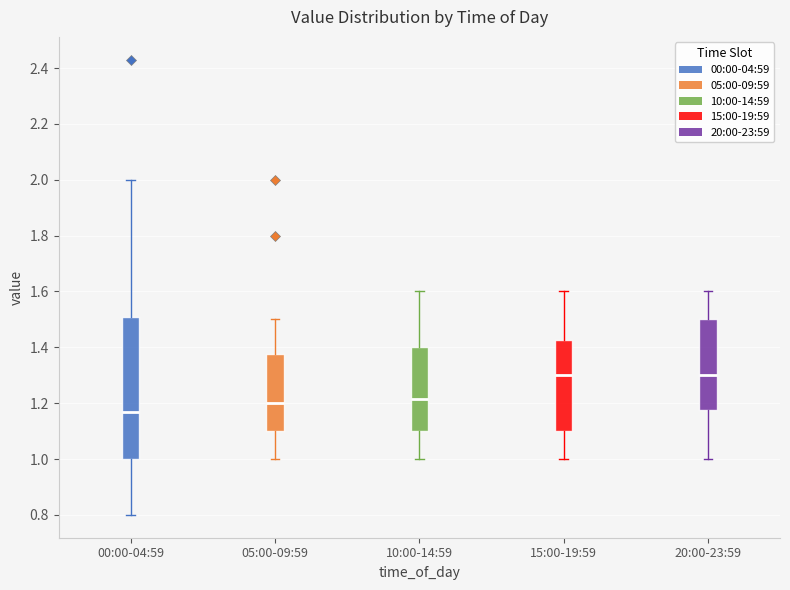

Which box has the lowest median line?

00:00-04:59